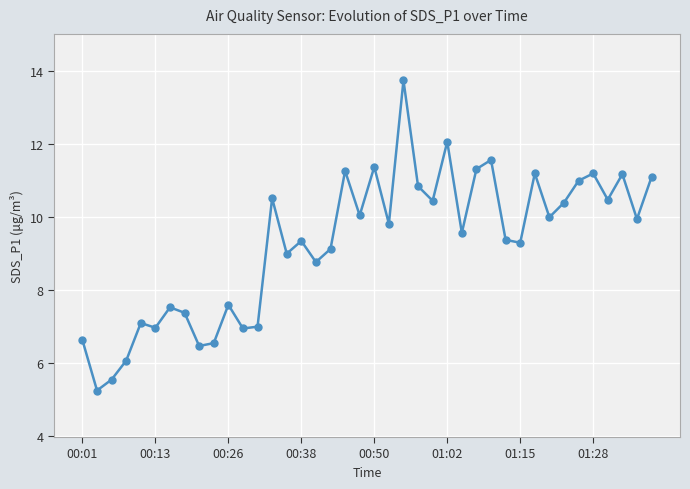

Count the number of categories in the chart.

40